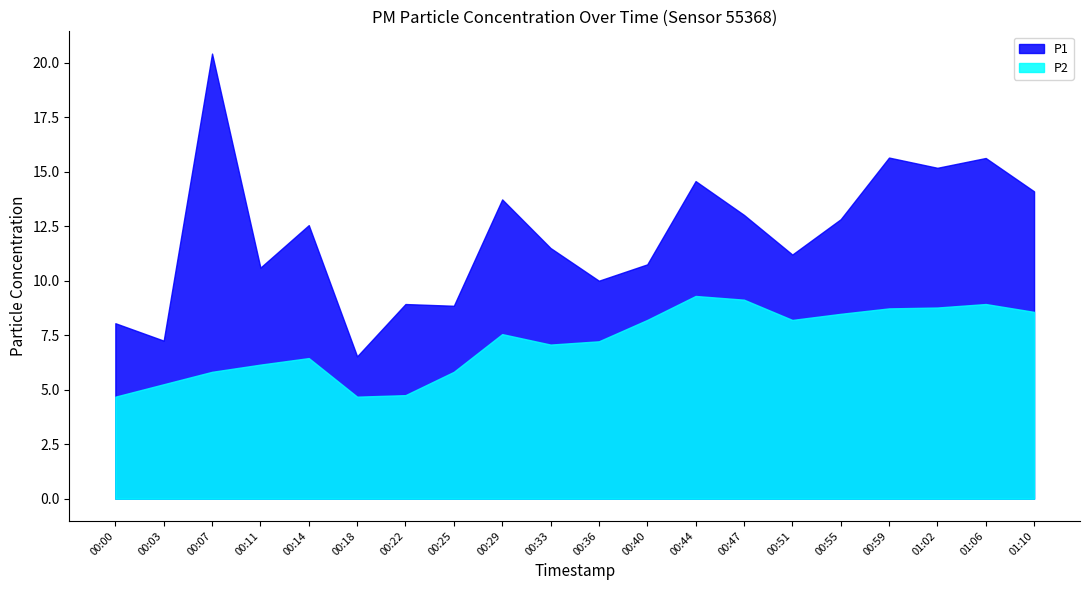

Which category has the highest value across all series?

00:07